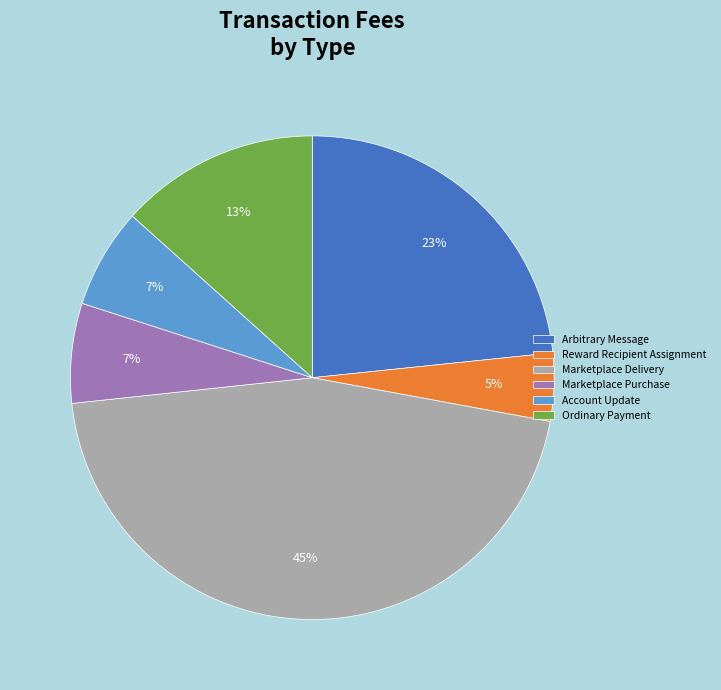

Is there a majority slice in this chart?

No